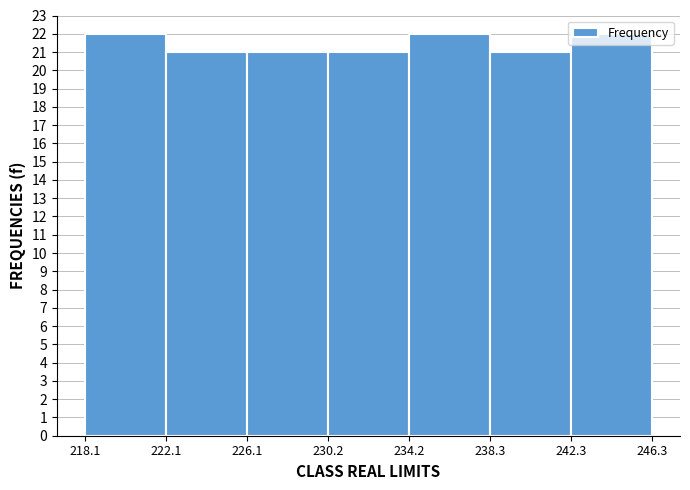

What is the height of the bar covering 234.2 to 238.3 on the x-axis? The values are not printed on the chart, so give them approximately, as read against the axis.

22